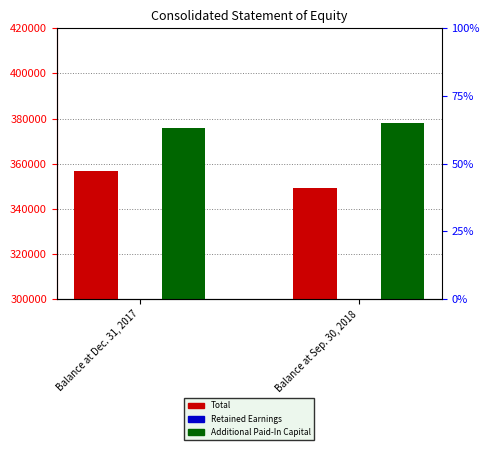

Is the value of Retained Earnings at Balance at Sep. 30, 2018 greater than the value of Additional Paid-In Capital at Balance at Sep. 30, 2018?

No